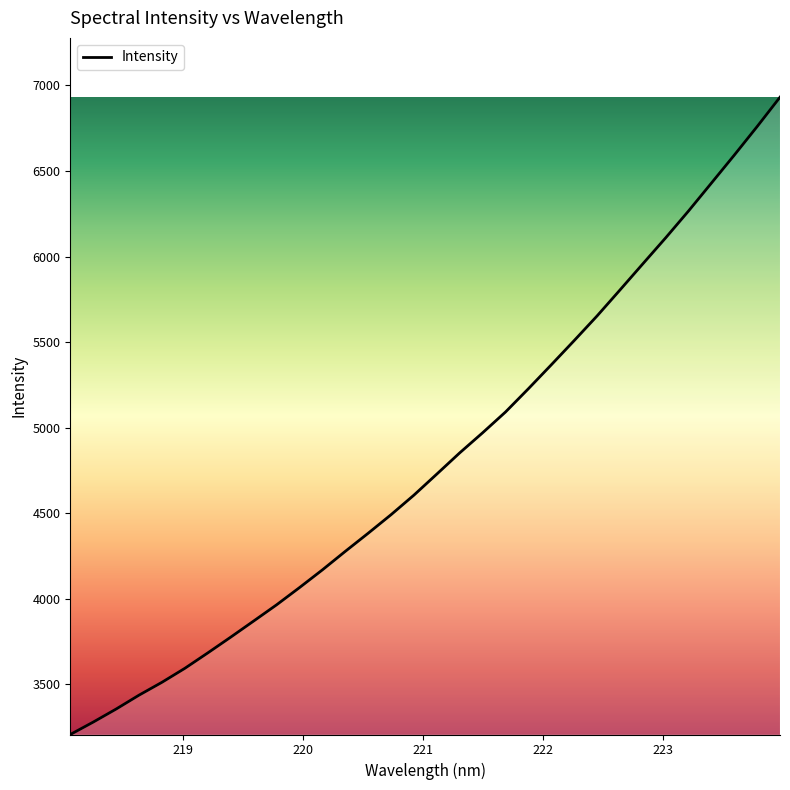

What is the smallest value displayed?

3206.6